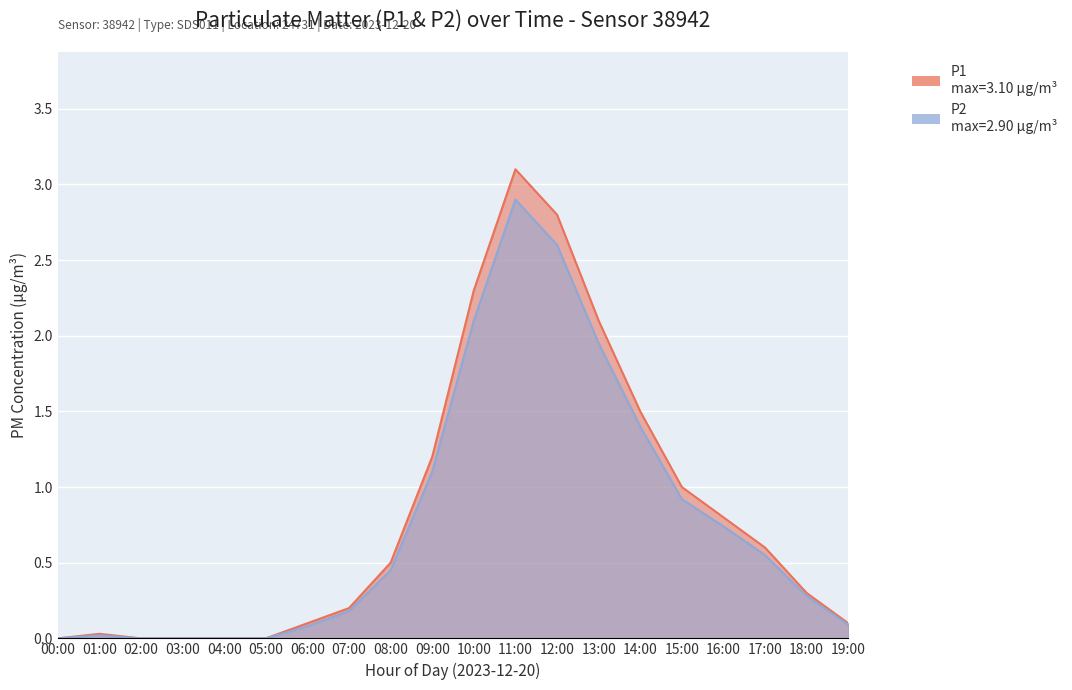

How many lines are shown in the chart?

2